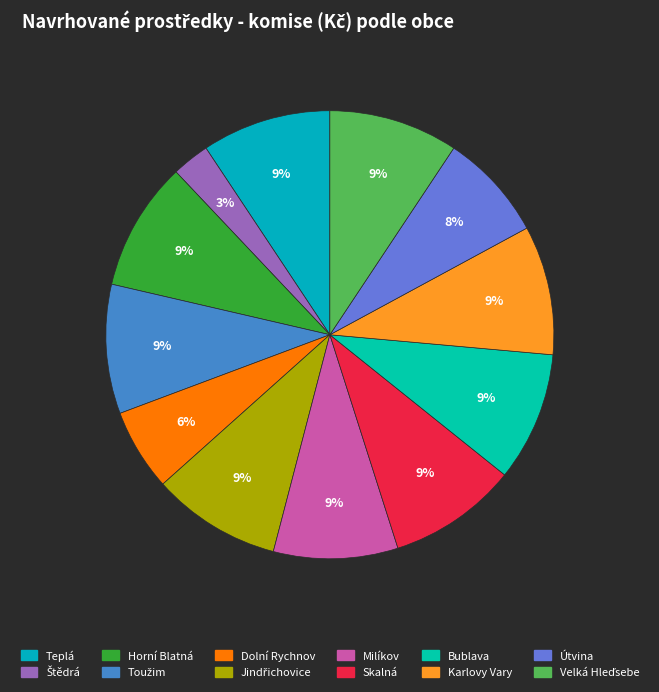

What is the ratio of the value at Karlovy Vary to the value at Teplá?

1.0